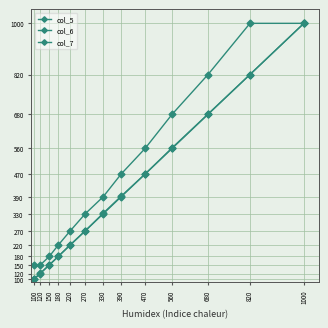

True or false: col_6 has more than 2 interior local peaks.

False